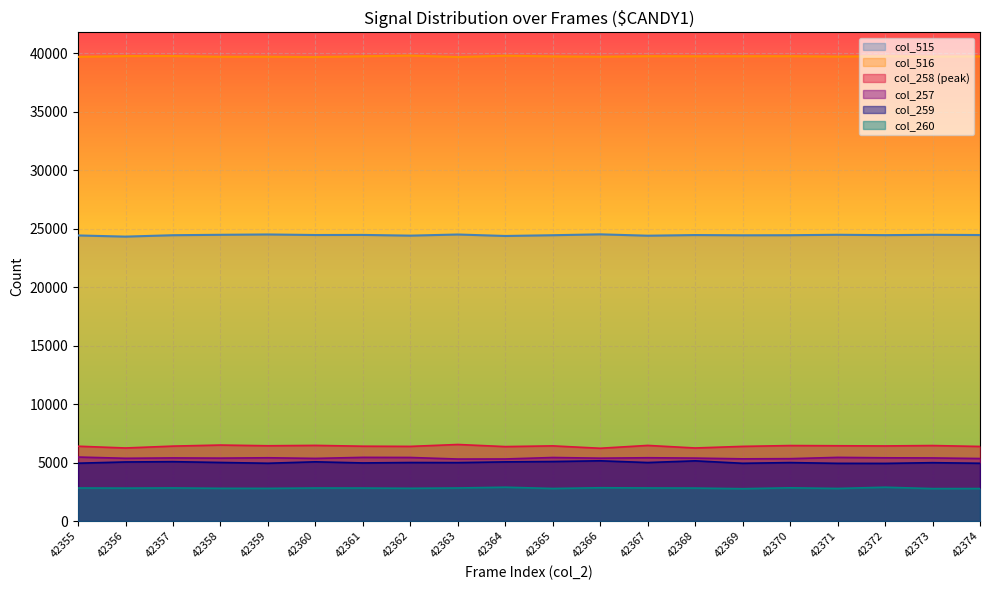

Which series changed the most between 42355 and 42373?

col_515